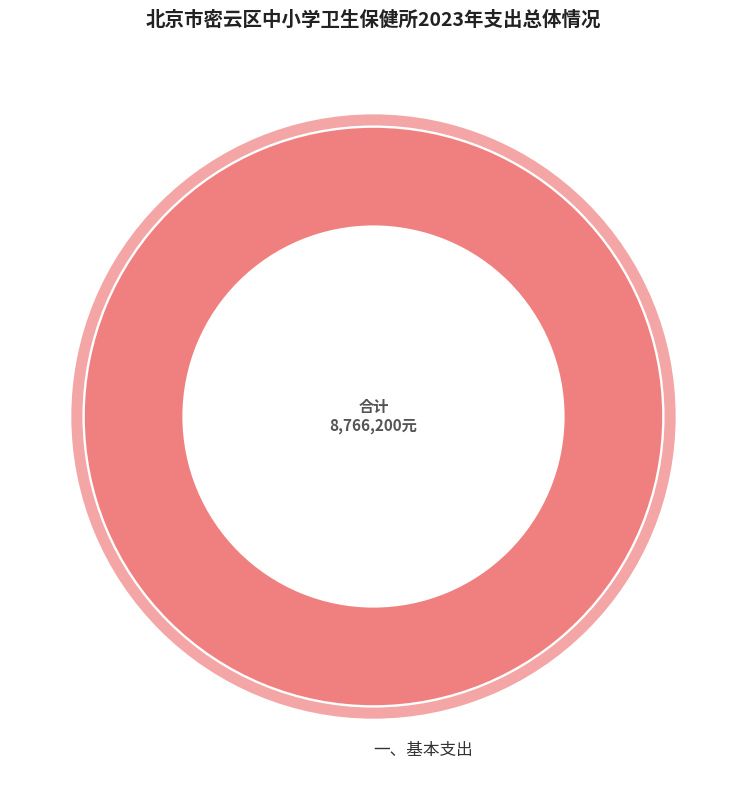

Rank the categories by value from highest to lowest.

一、基本支出